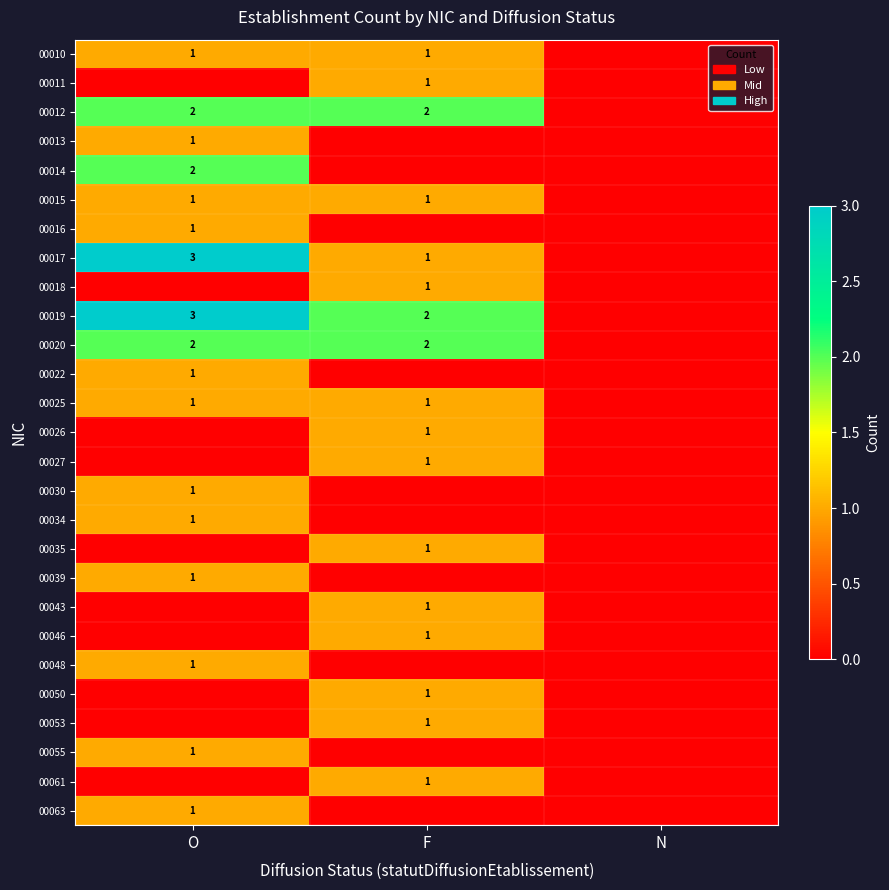

The 00016 series shows 0 at O. True or false?

False